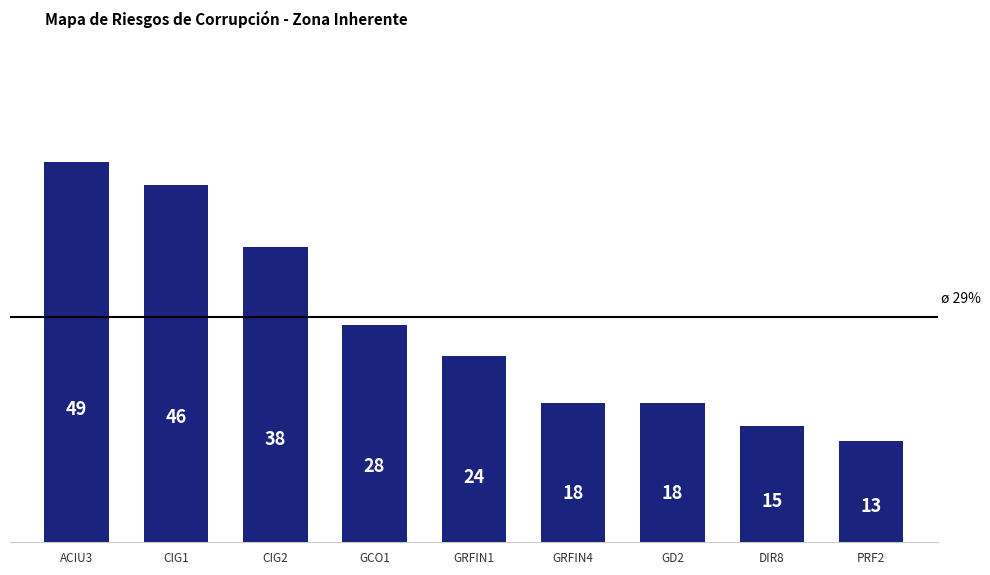

Reading right to left, transcribe all the data shown in this chart.

13	15	18	18	24	28	38	46	49